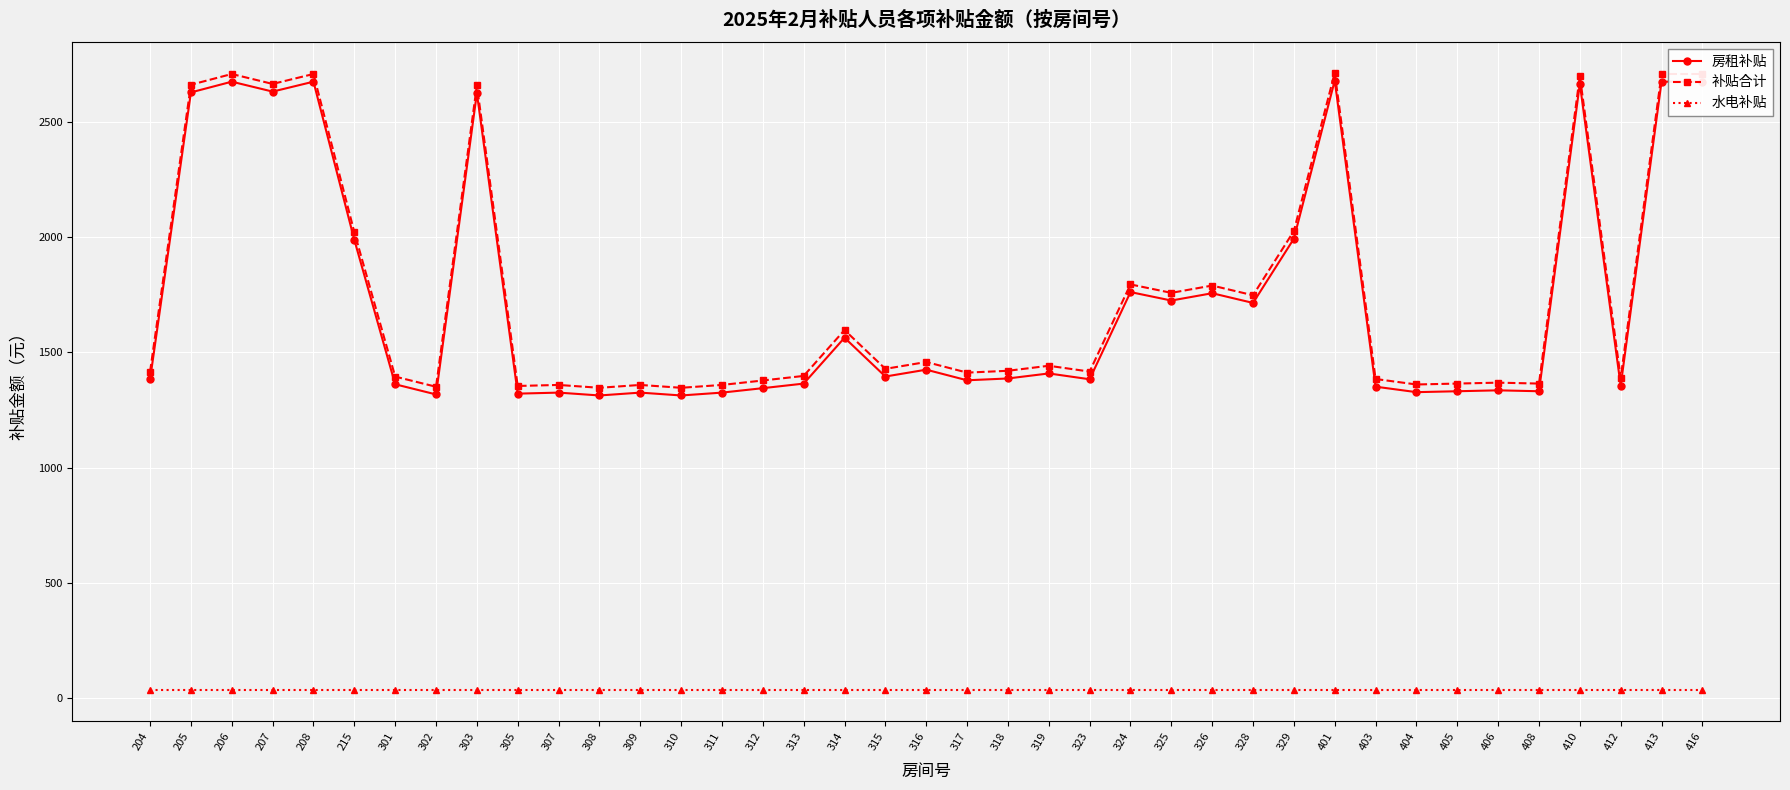

True or false: 房租补贴 has more than 0 interior local peaks.

True